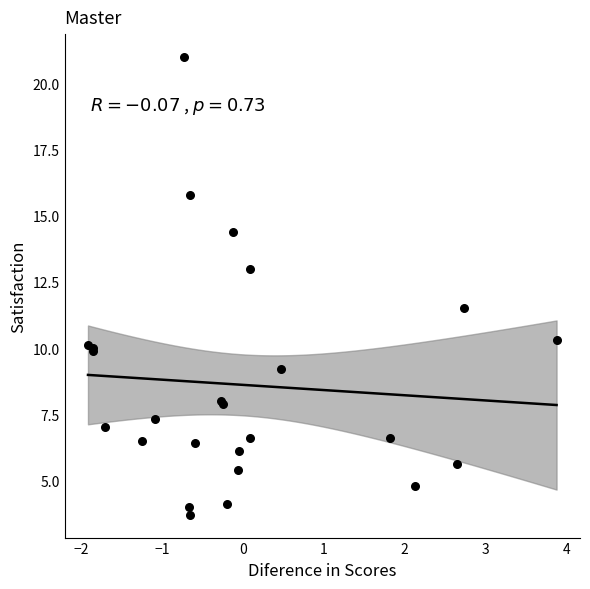

What Y value in the scatter plot is closest to 12?

11.5